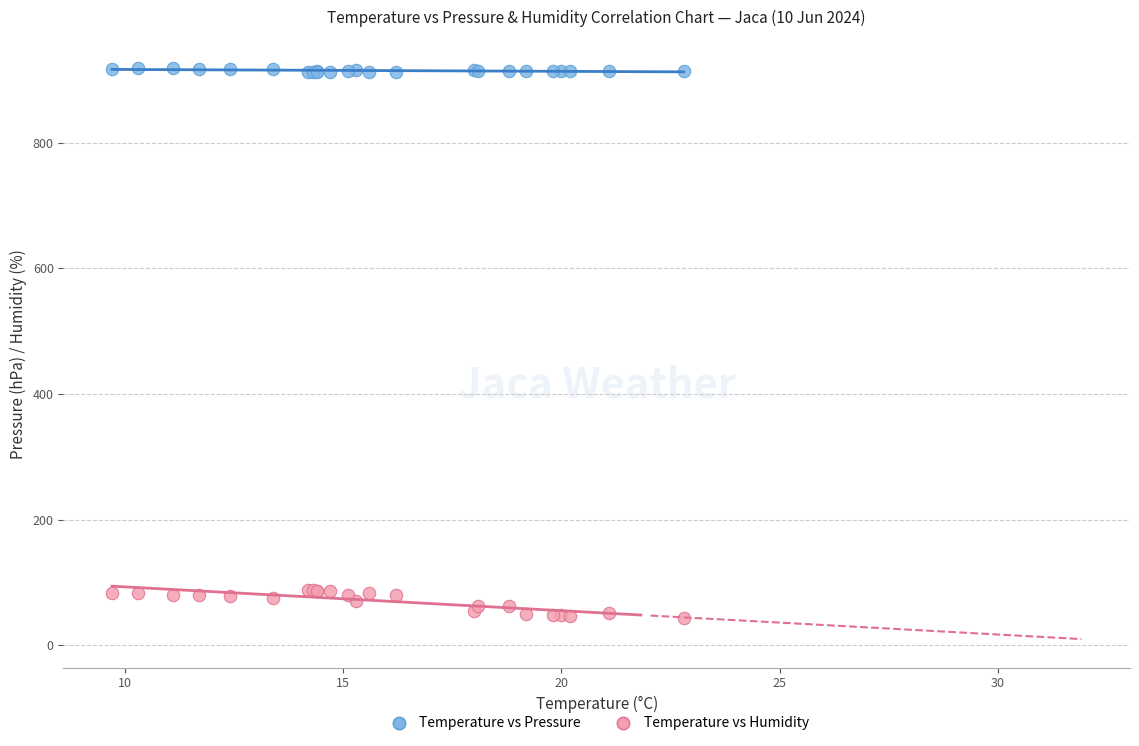

Which series reaches the maximum Y coordinate?

Temperature vs Pressure